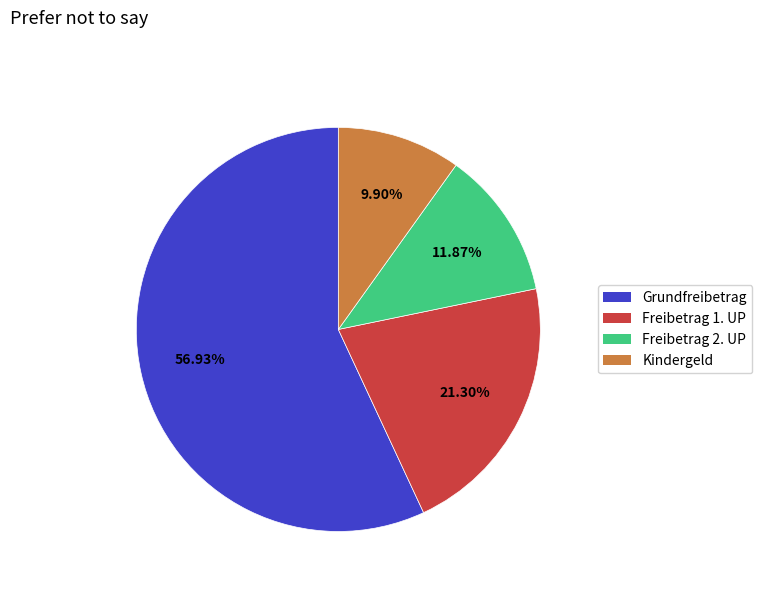

Is it true that Freibetrag 1. UP is 13% of the pie?

False